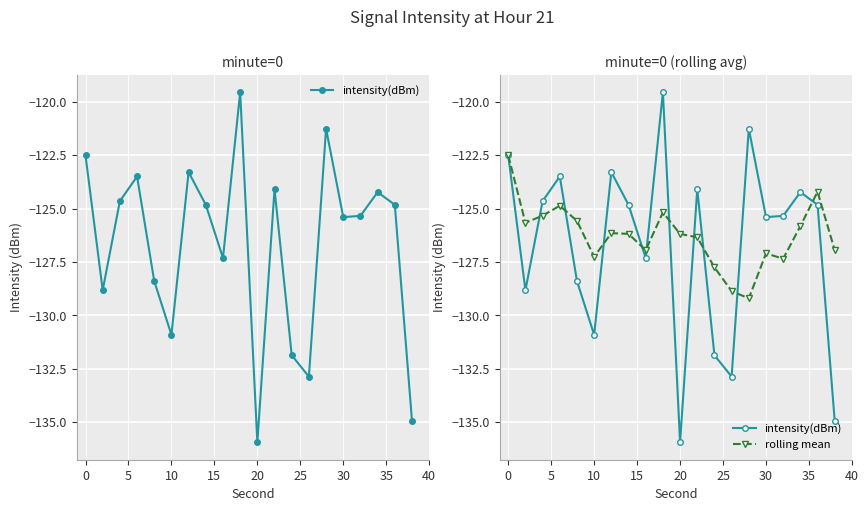

Which series has the widest spread of values?

intensity(dBm)